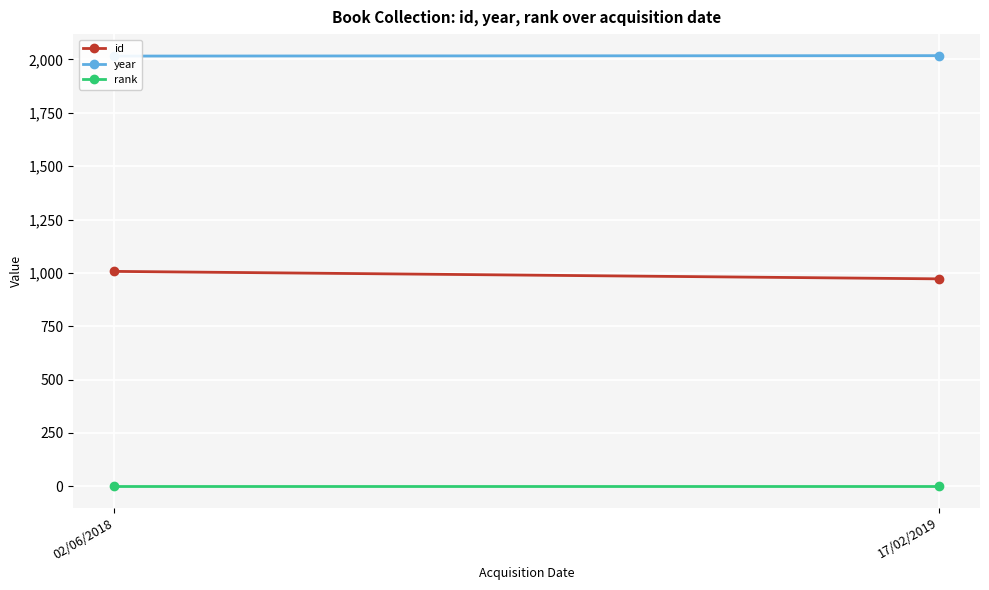

What is the difference between the maximum and minimum values in the id series?

35